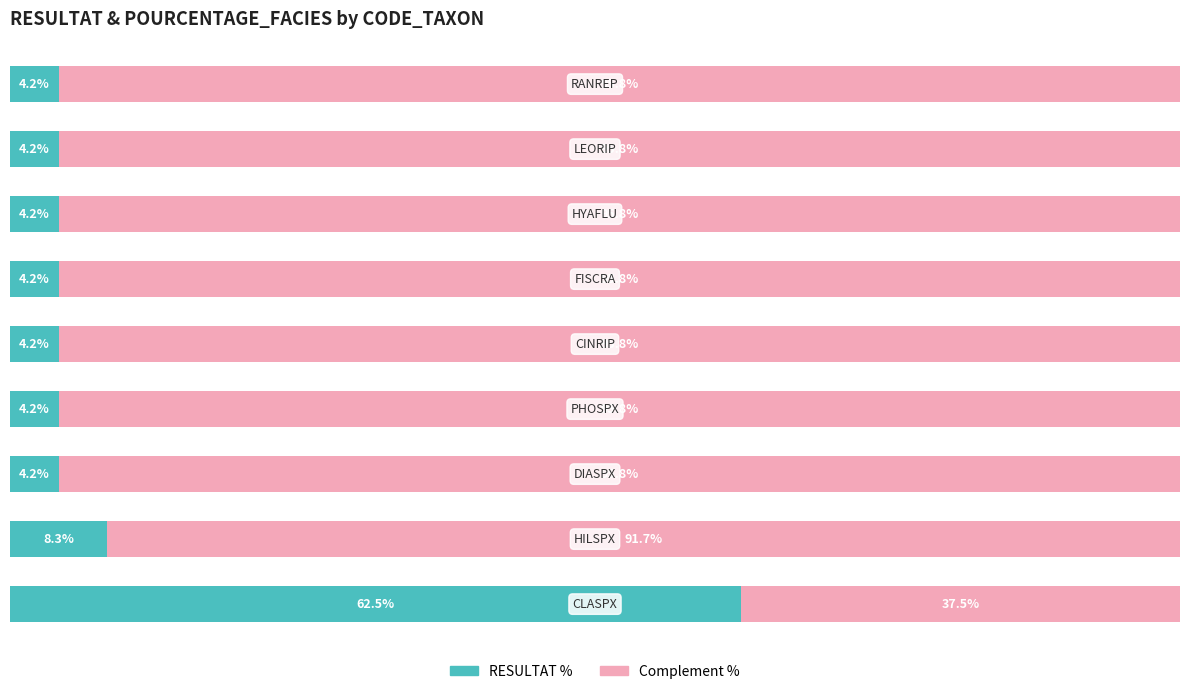

What are all the series names shown in the legend?

RESULTAT %, Complement %